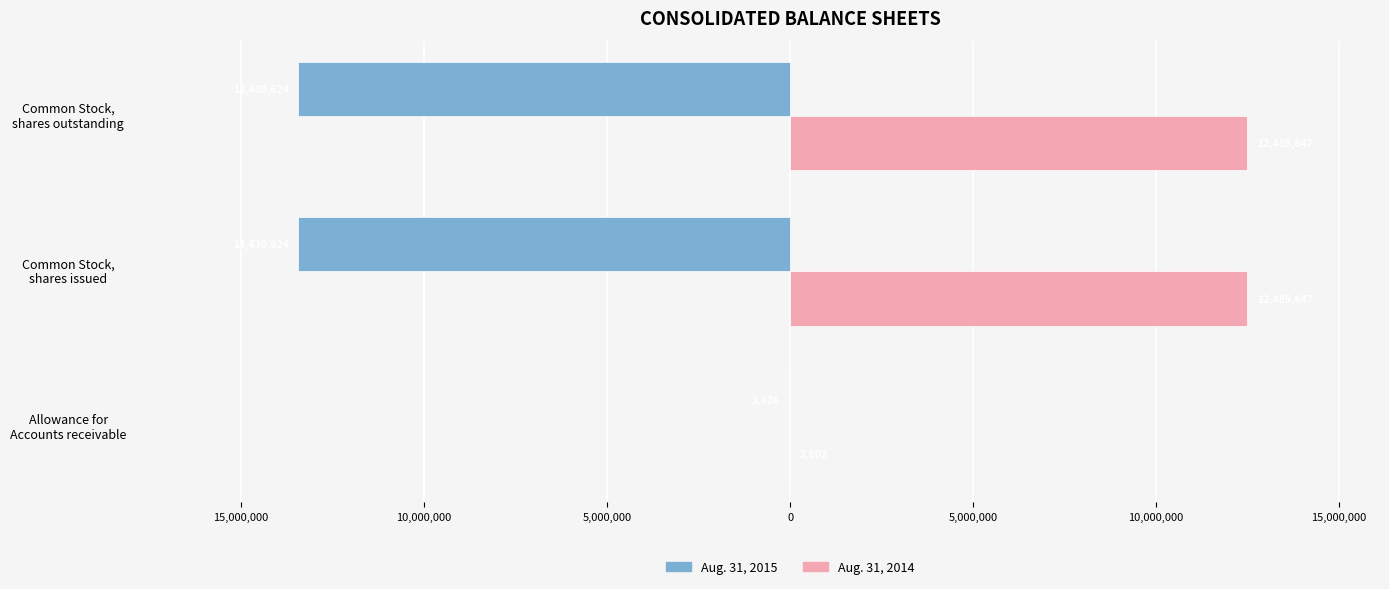

Rank the series by their average value, from highest to lowest.

Aug. 31, 2014, Aug. 31, 2015